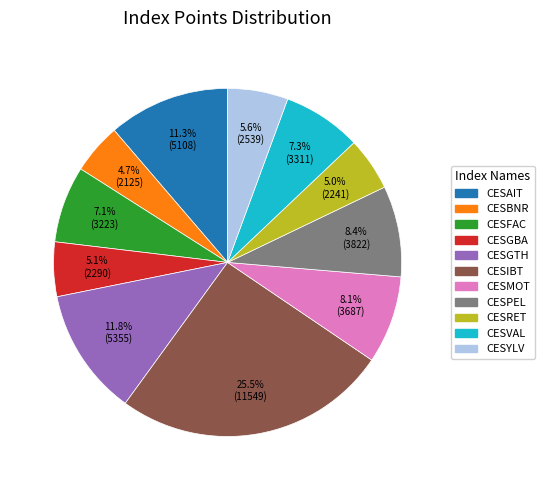

What is the ratio of the value at CESGTH to the value at CESBNR?

2.5